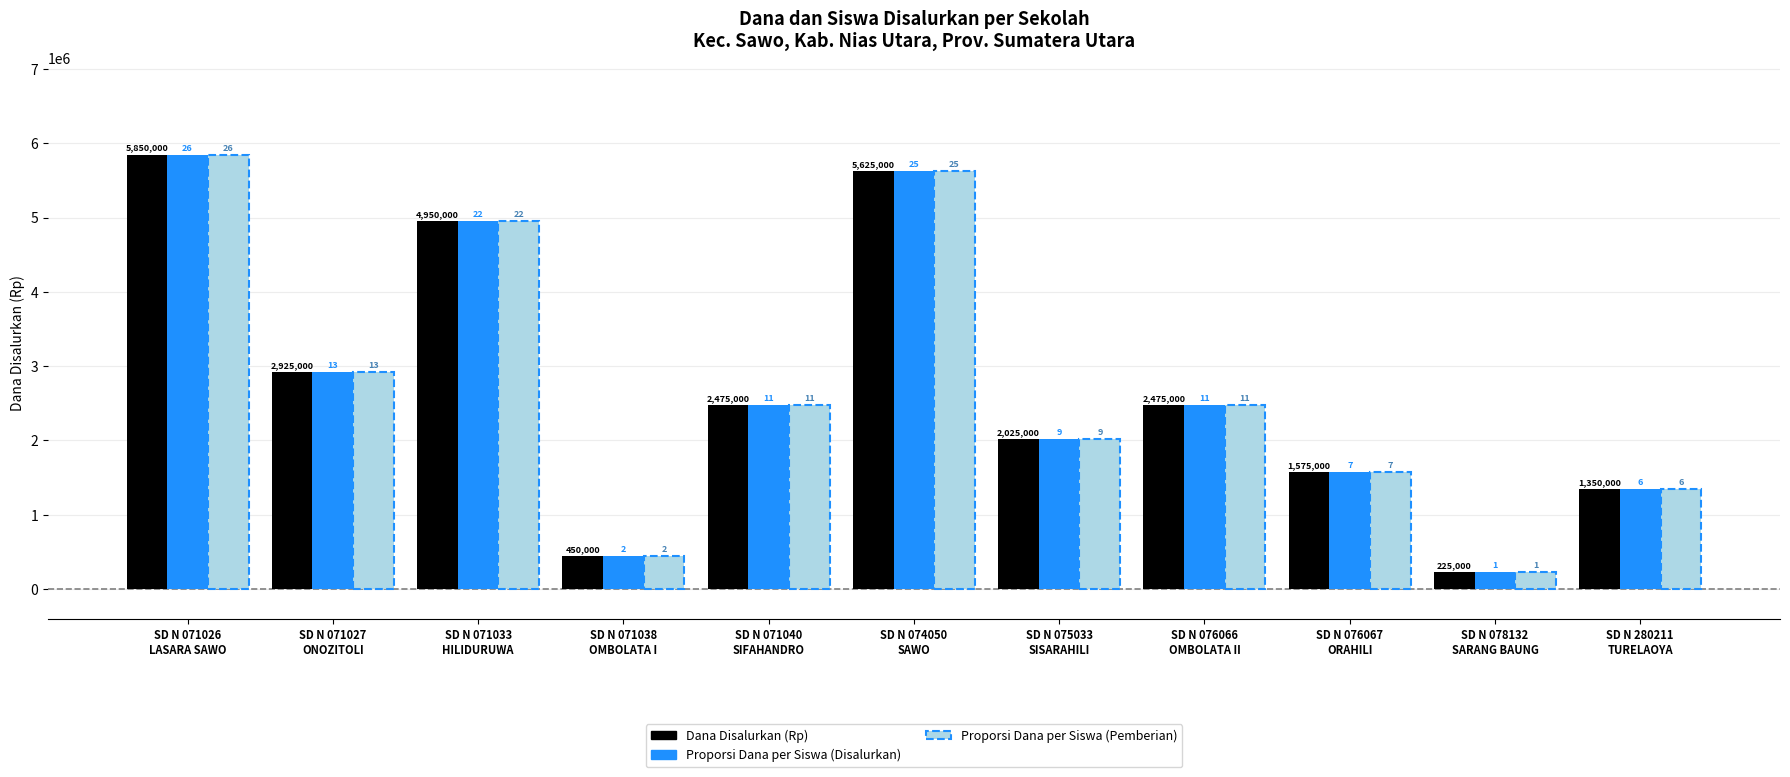

What is the label of the 8th bar from the right?

SD N 071038
OMBOLATA I